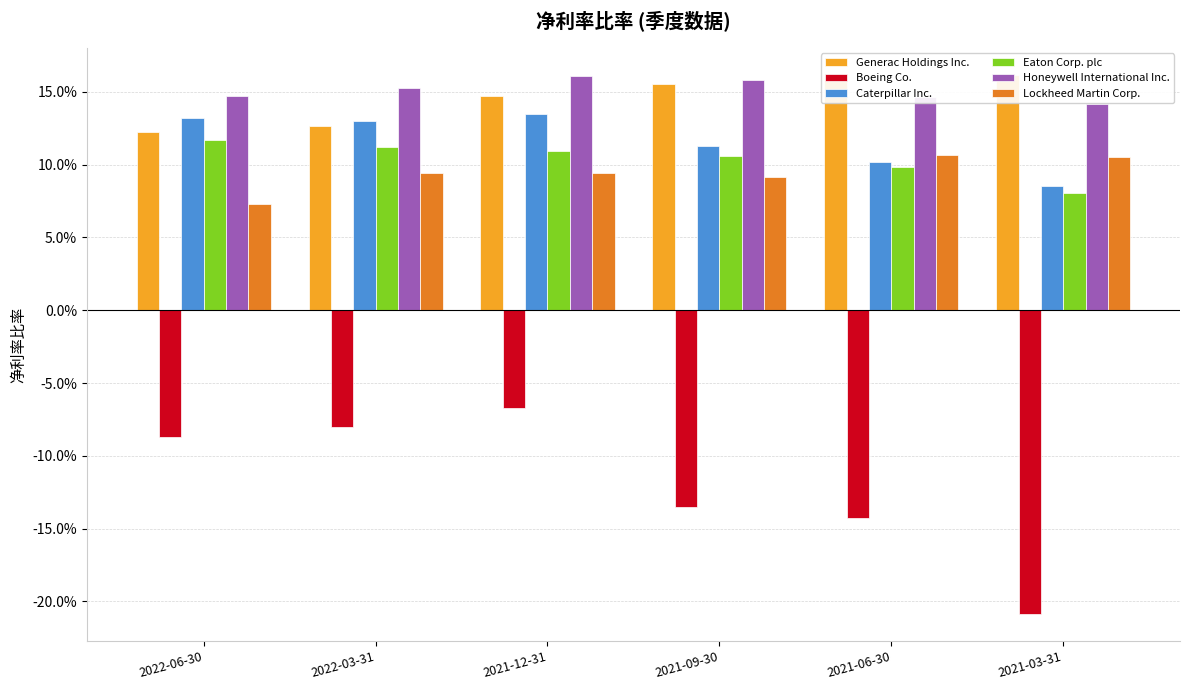

Reading left to right, extract all data points from this chart.

Generac Holdings Inc.: 0.1	0.1	0.1	0.2	0.2	0.2
Boeing Co.: -0.1	-0.1	-0.1	-0.1	-0.1	-0.2
Caterpillar Inc.: 0.1	0.1	0.1	0.1	0.1	0.1
Eaton Corp. plc: 0.1	0.1	0.1	0.1	0.1	0.1
Honeywell International Inc.: 0.1	0.2	0.2	0.2	0.1	0.1
Lockheed Martin Corp.: 0.1	0.1	0.1	0.1	0.1	0.1